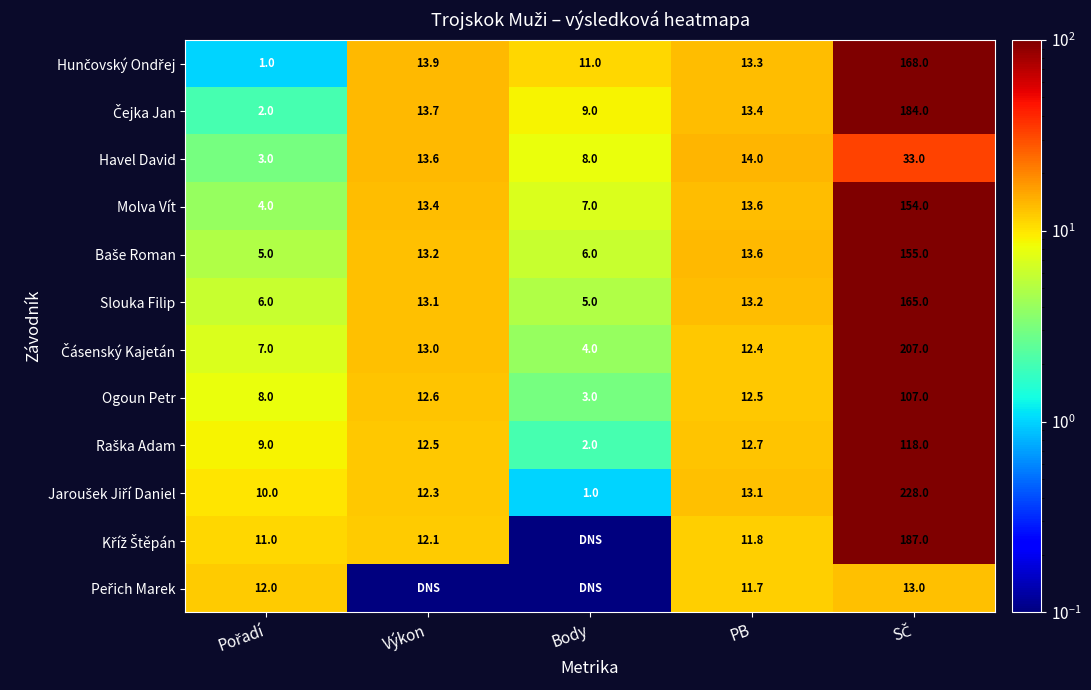

What is the spread (max minus min) of values at PB?

2.3